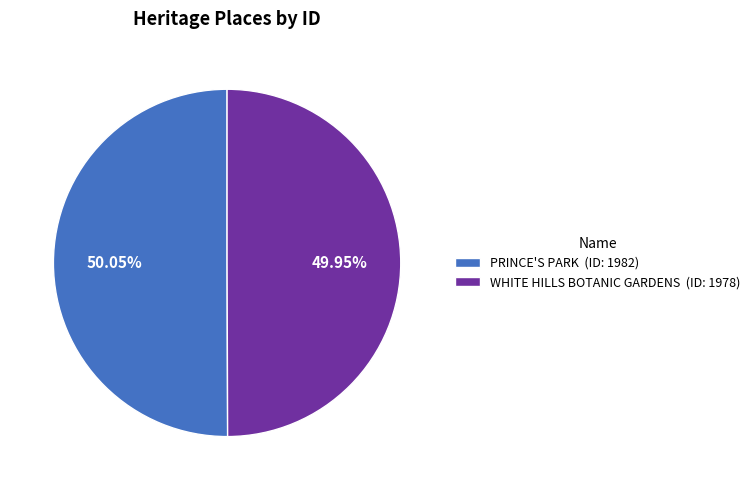

Combined, do WHITE HILLS BOTANIC GARDENS (ID: 1978) and PRINCE'S PARK (ID: 1982) account for over 50%?

Yes